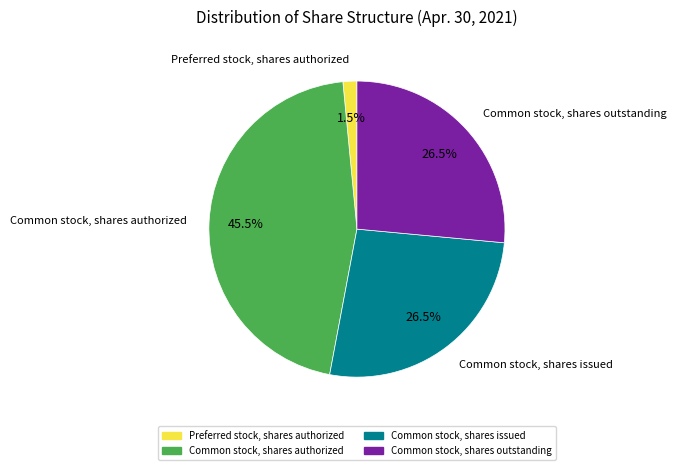

Do Common stock, shares authorized and Preferred stock, shares authorized together represent more than half of the pie?

No